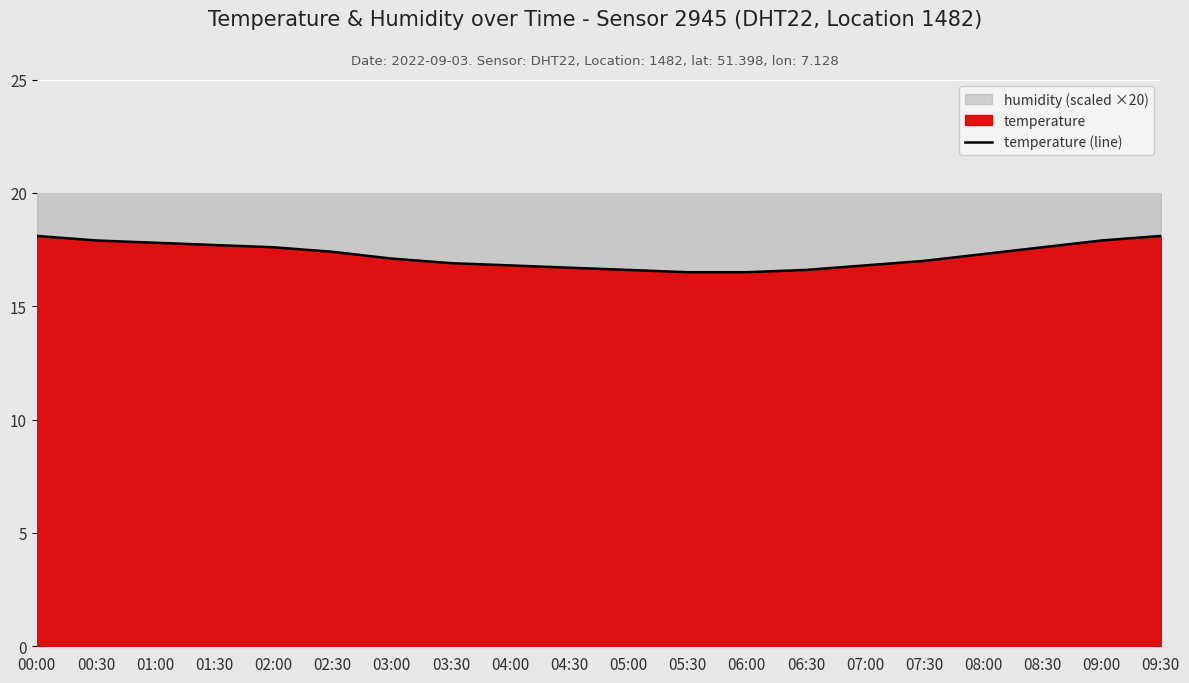

Does the chart display data point markers on the line(s)?

No